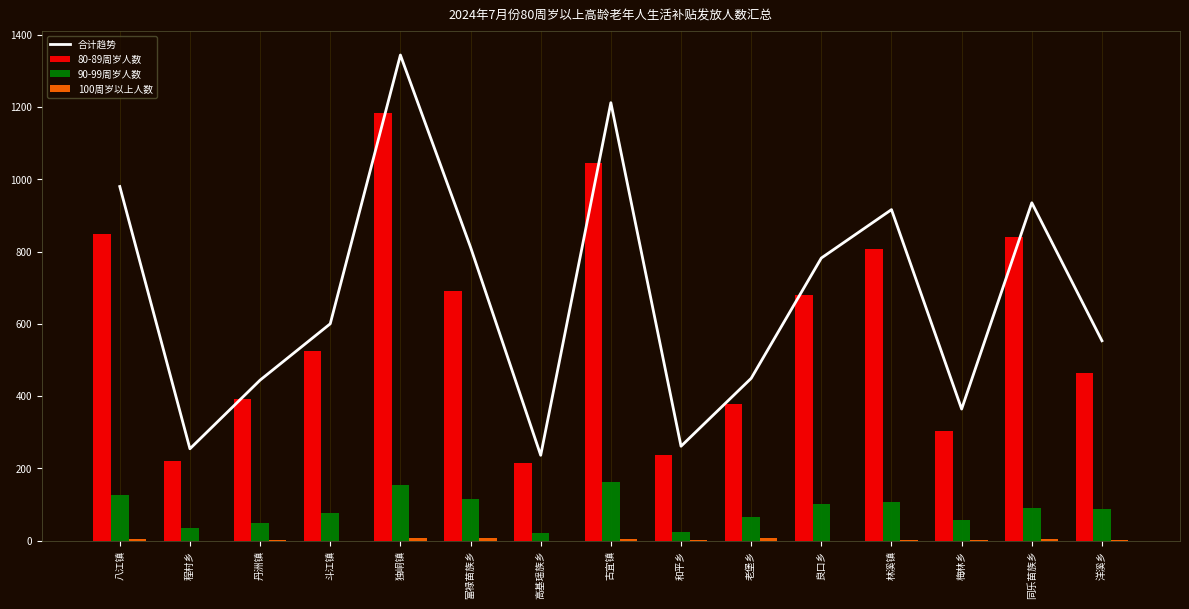

How many data points does each series have?

15